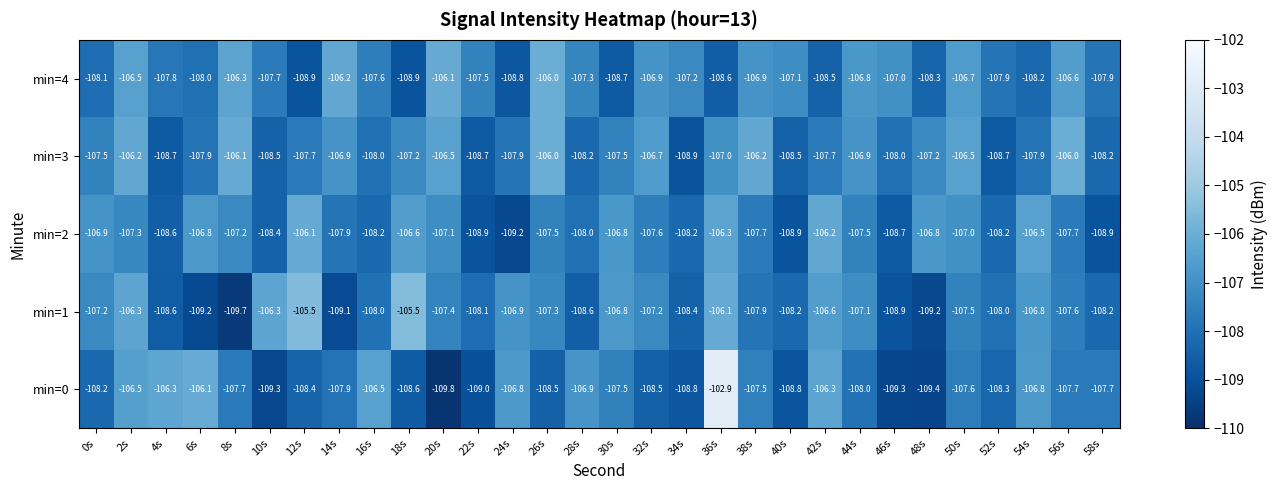

At which label is min=0 closest to -106?

6s